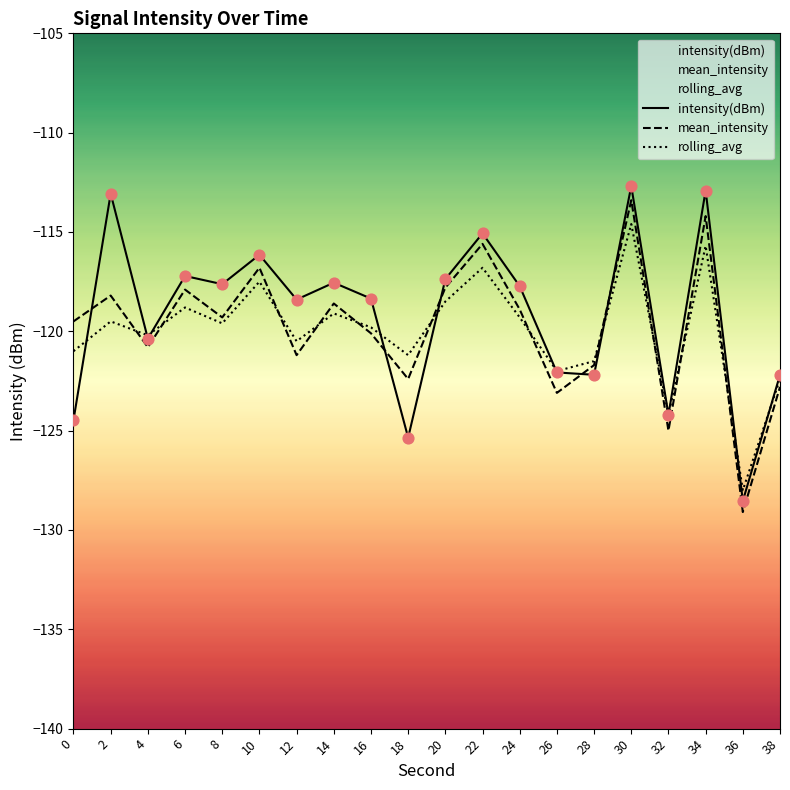

Which series has the largest total across all categories?

intensity(dBm)